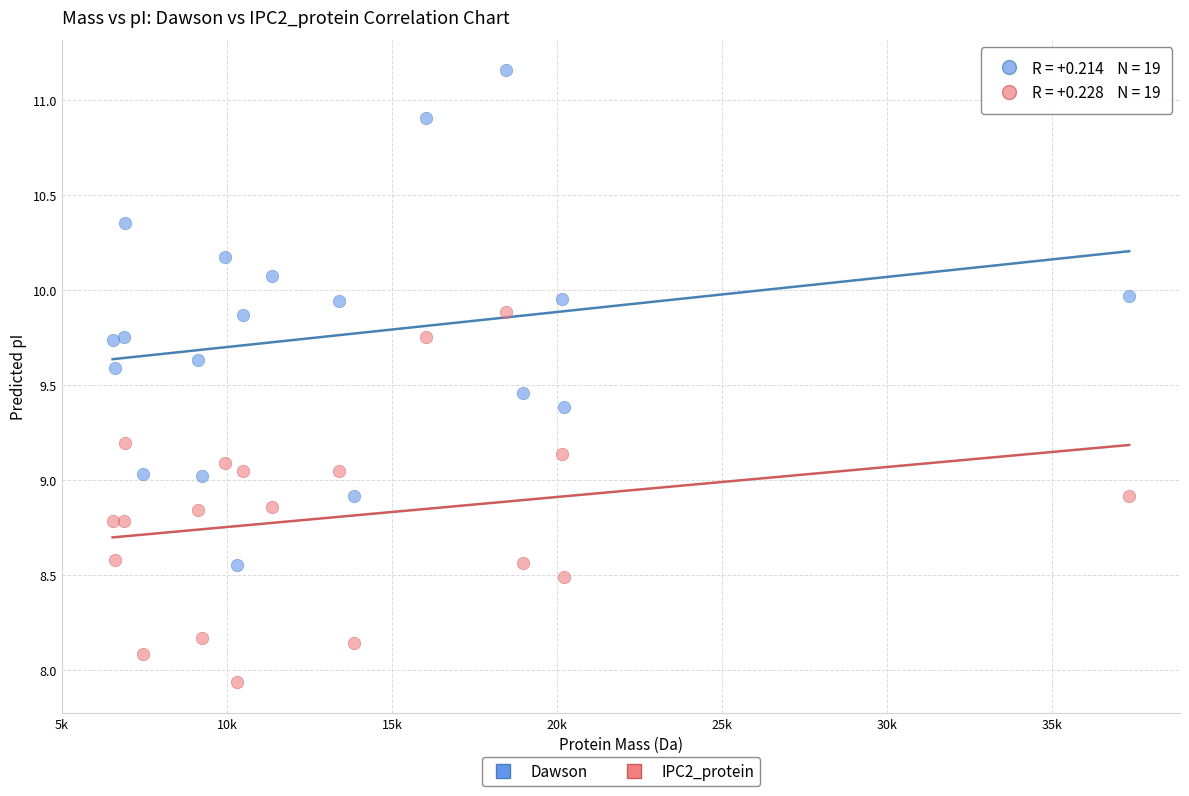

Which series reaches the minimum Y coordinate?

IPC2_protein